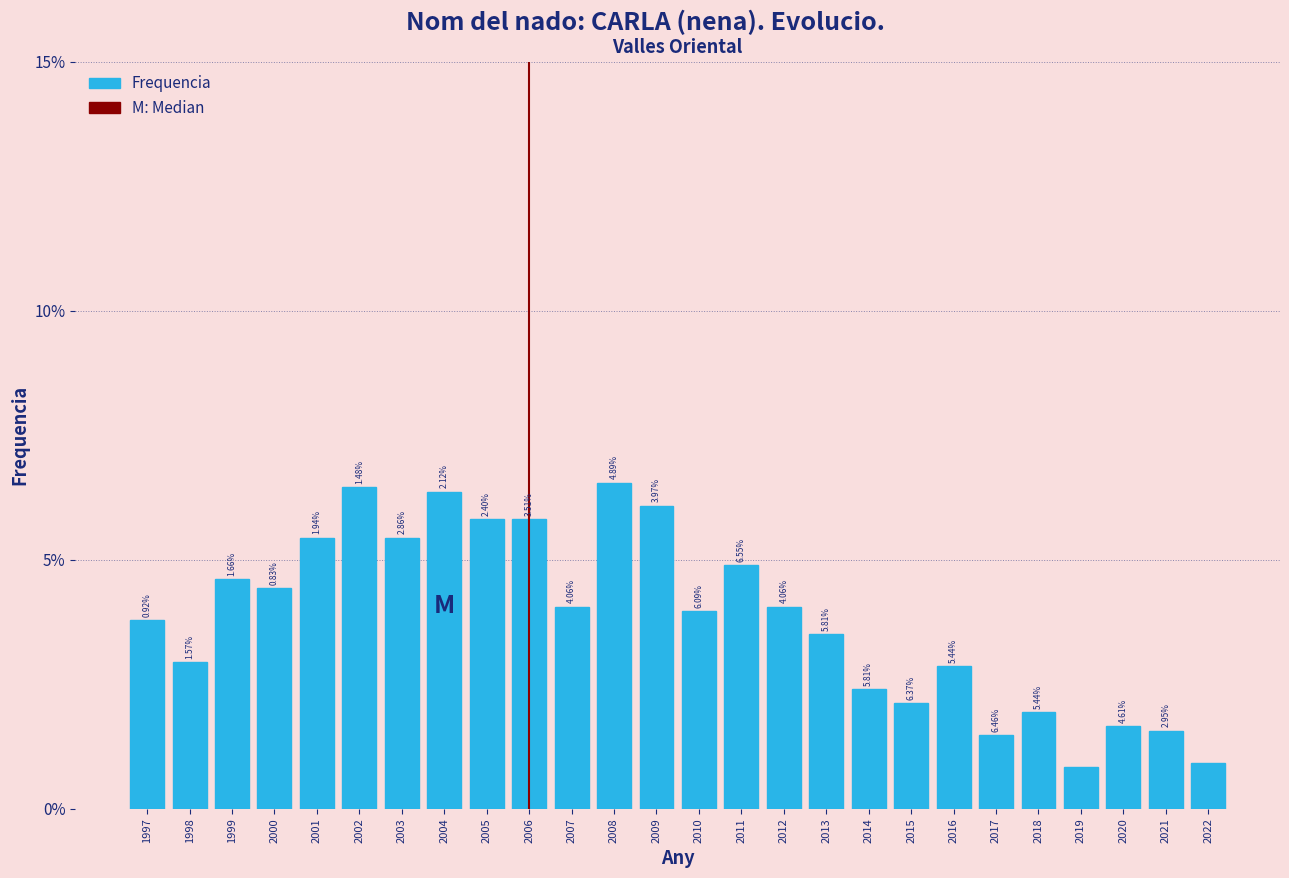

Are the bars horizontal?

No